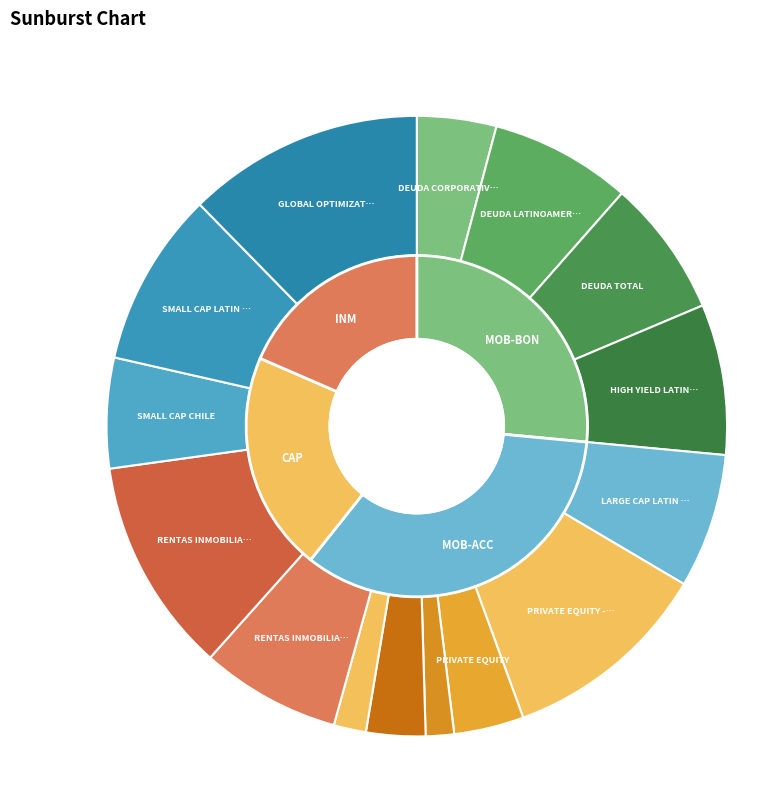

What is the total percentage of CELFIN PRIVATE EQUITY - KKR and CELFIN HIGH YIELD LATIN AMERICA?

18.8%